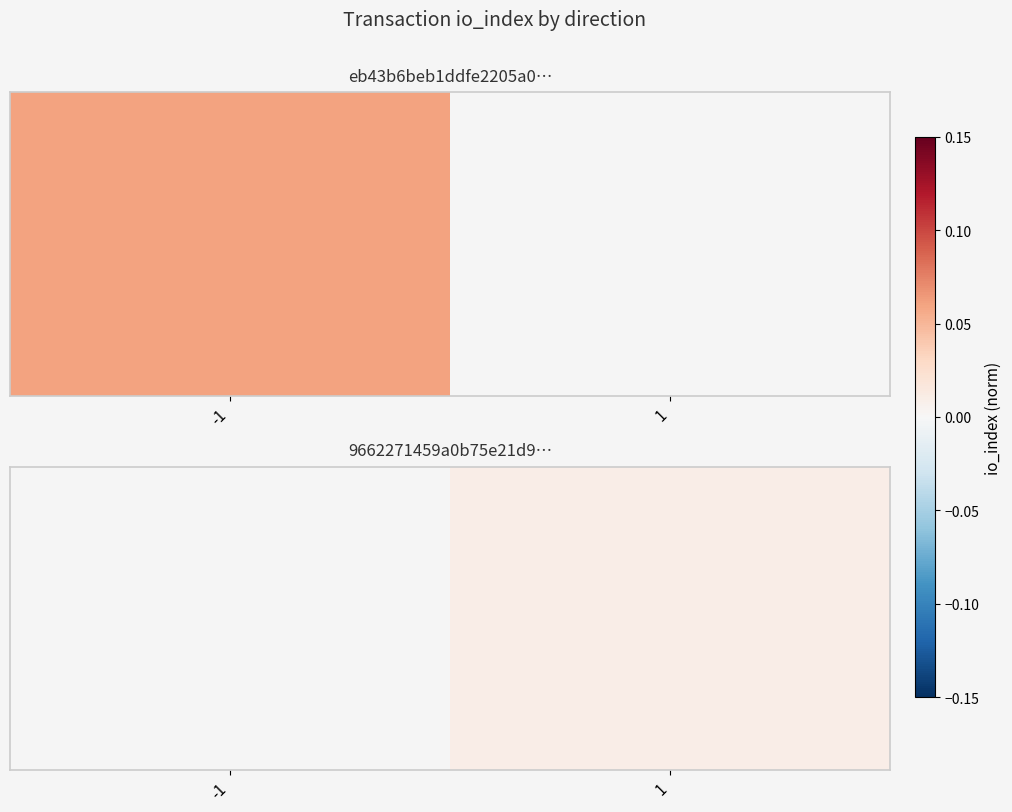

Which has a higher value, -1 or 1?

1